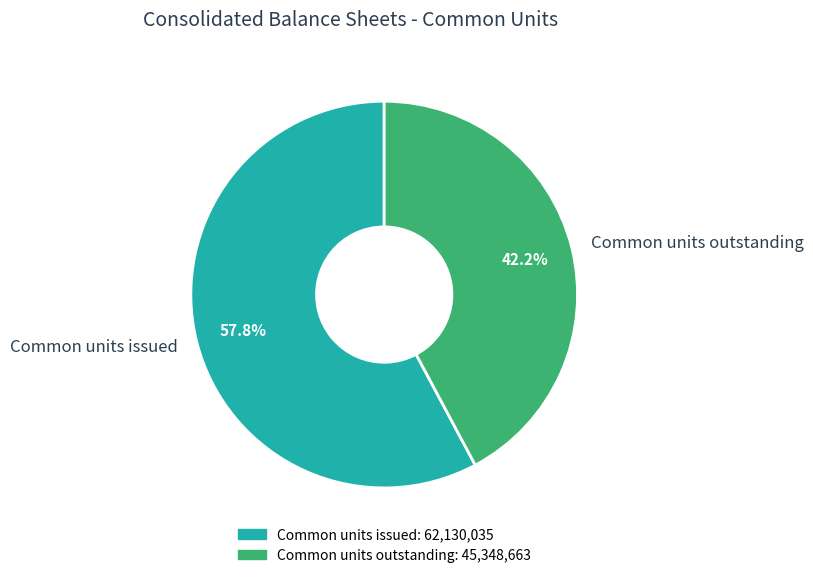

How many slices are in this pie chart?

2